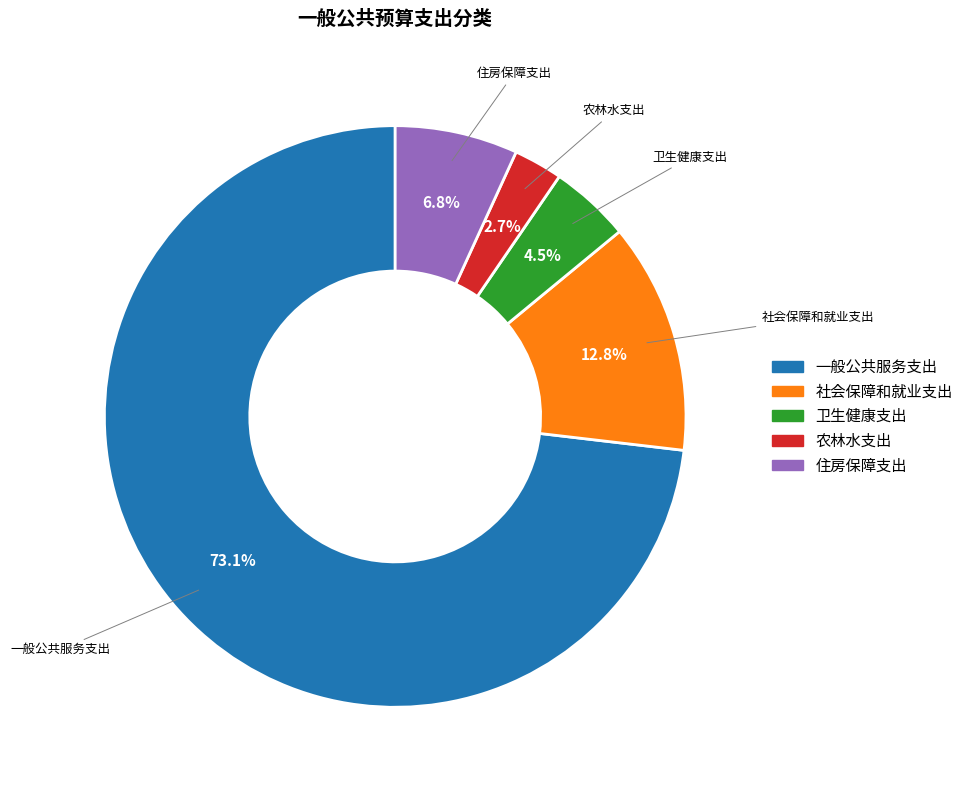

What is the smallest slice in the pie chart?

农林水支出